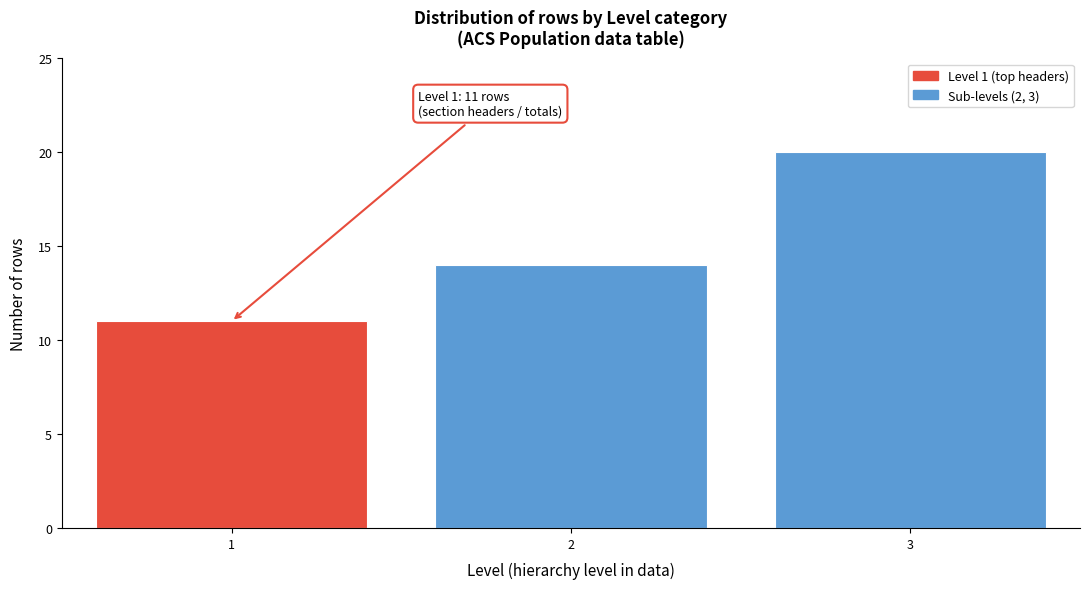

Reading left to right, list all the values displayed in this chart.

11	14	20